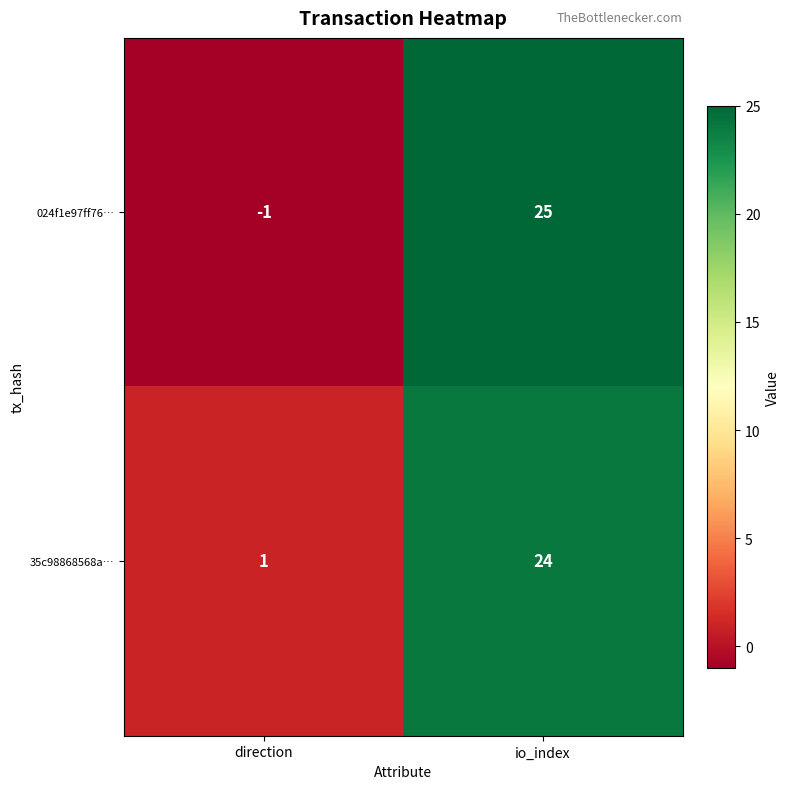

The 024f1e97ff76… series shows 14 at io_index. True or false?

False